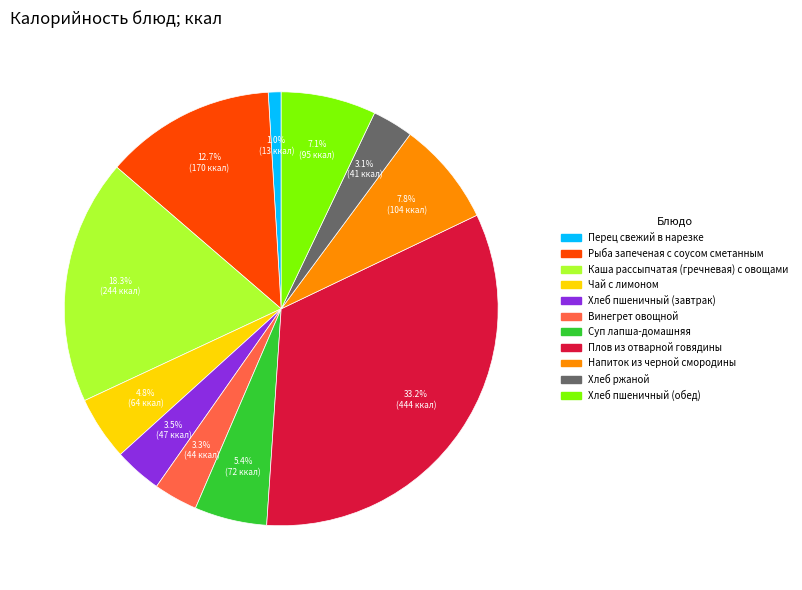

Combined, do Каша рассыпчатая (гречневая) с овощами and Плов из отварной говядины account for over 50%?

Yes